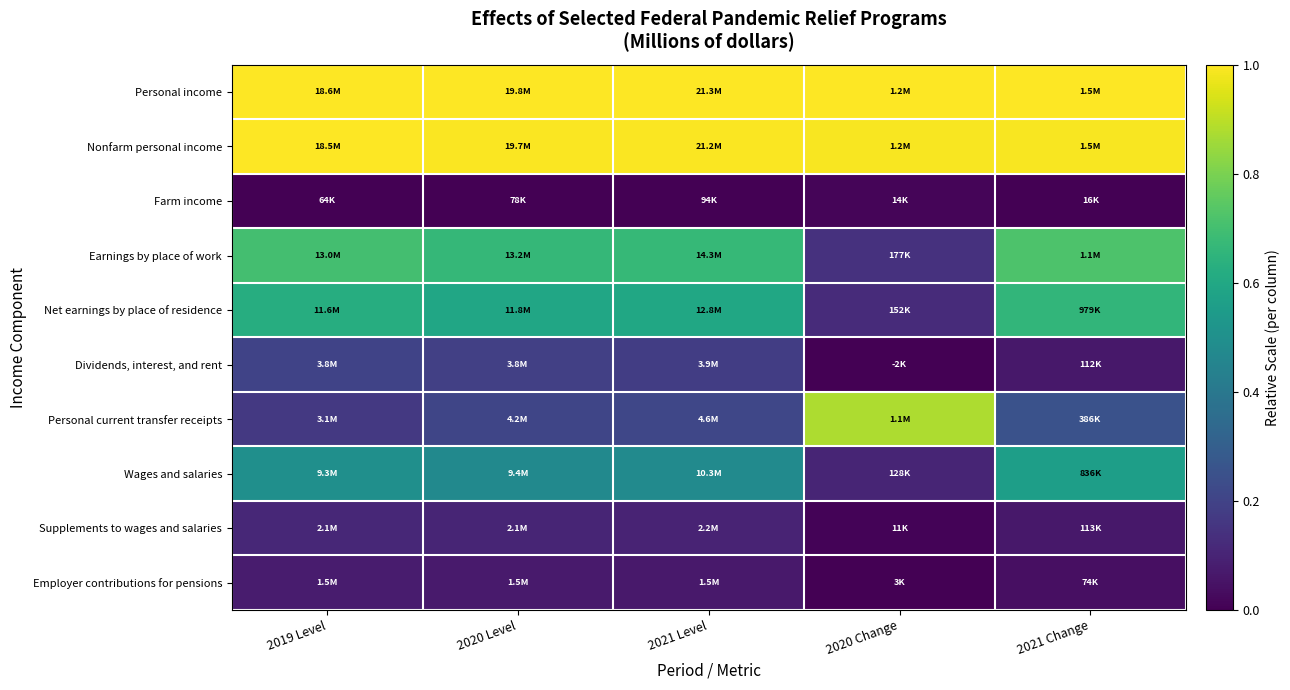

What is the total value across all series at 2021 Level?

4.3